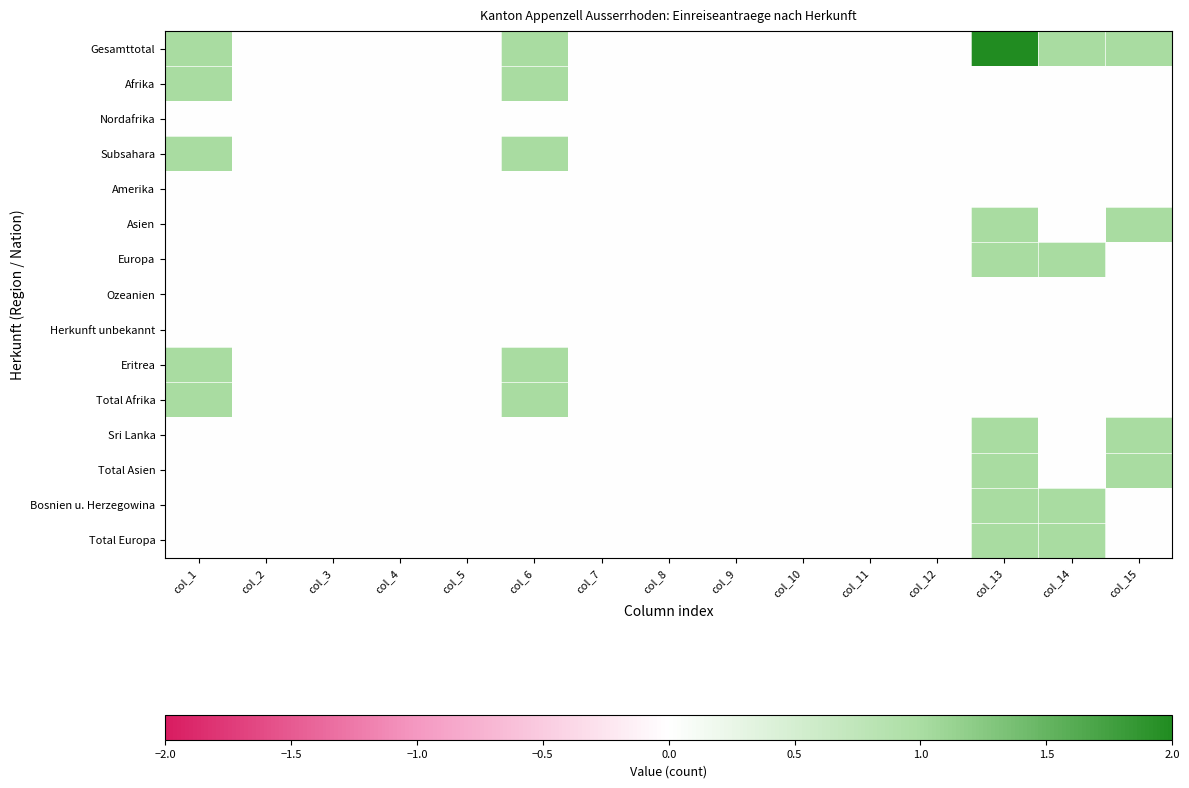

How many data points does each series have?

15